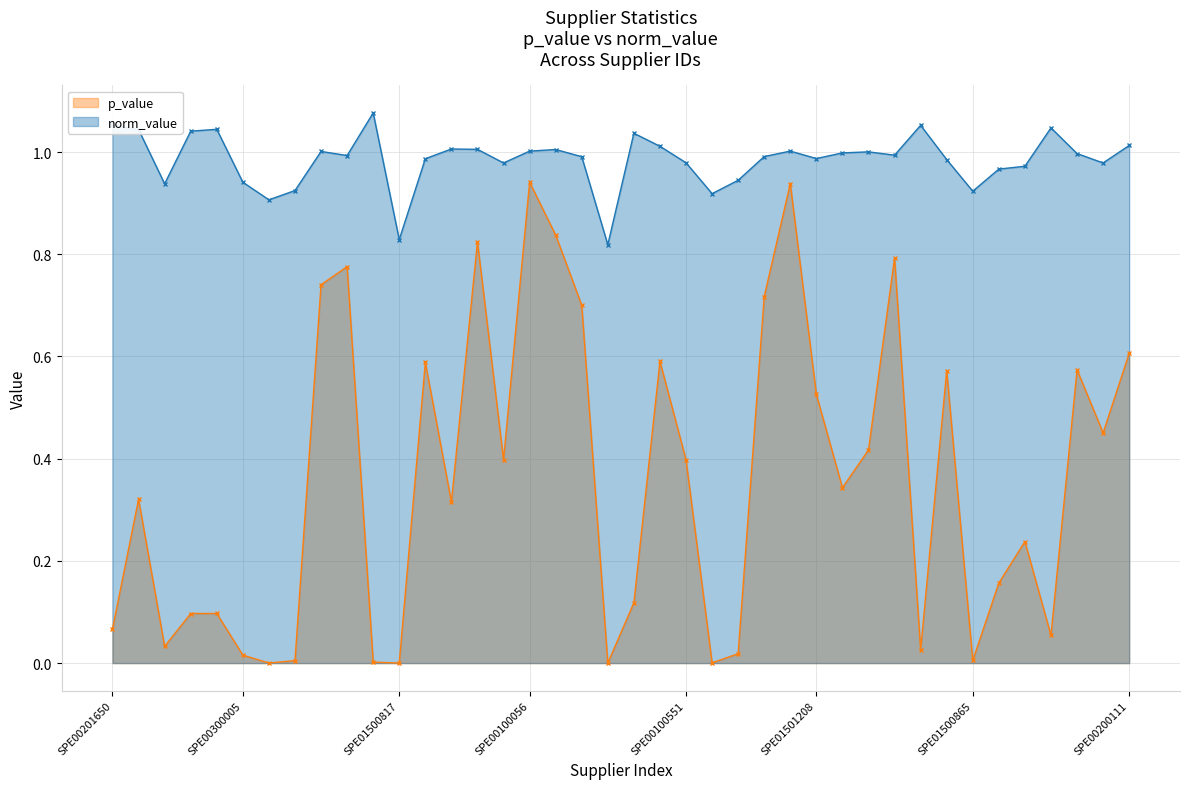

Which series has the widest spread of values?

p_value